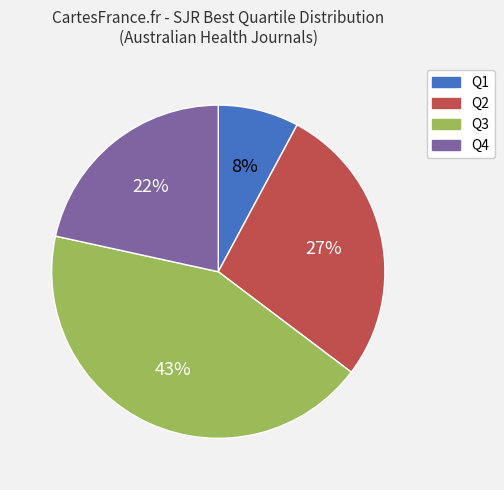

How many slices are in this pie chart?

4